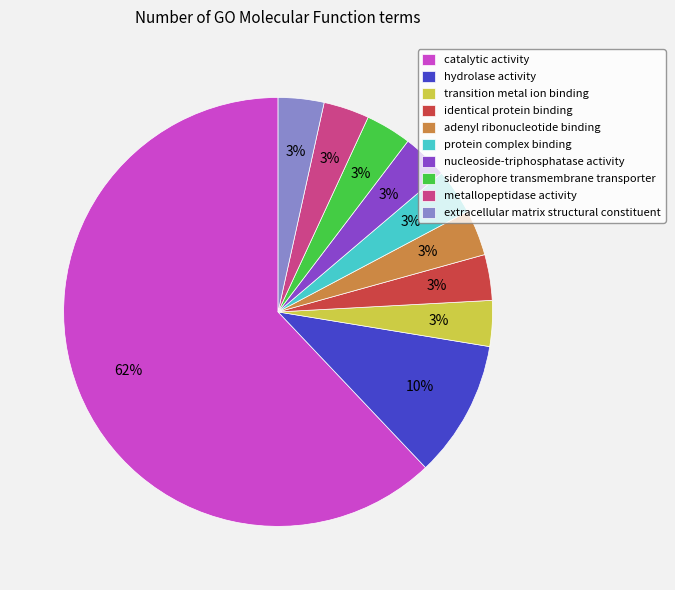

True or false: metallopeptidase activity accounts for 3% of the total.

True